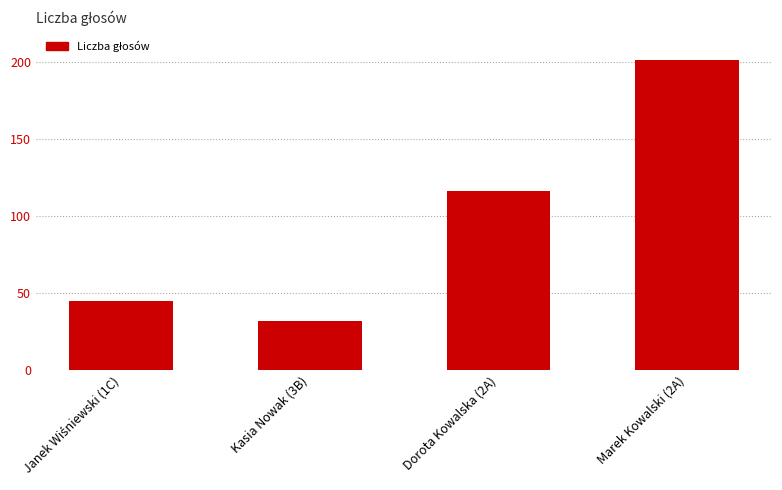

What is the sum of all values?

394